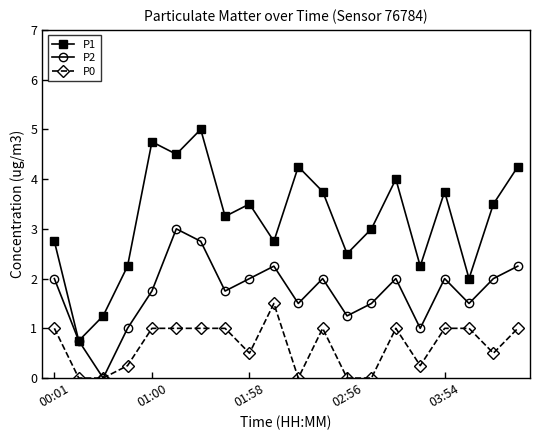

What is the greatest value displayed?

5.0